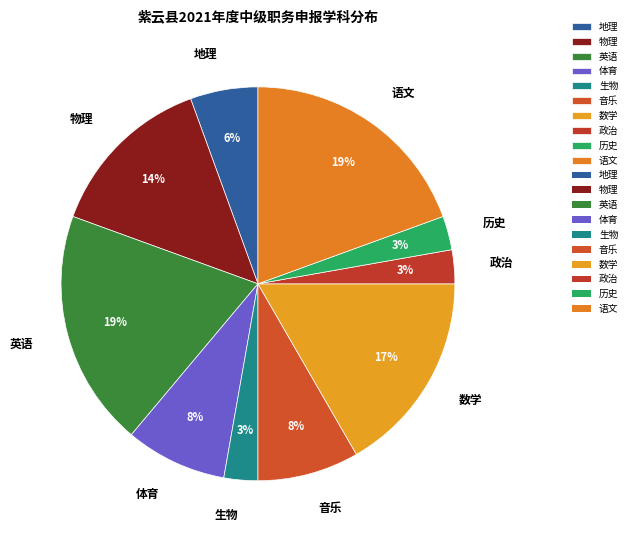

To the nearest percent, what portion does 体育 represent?

8%